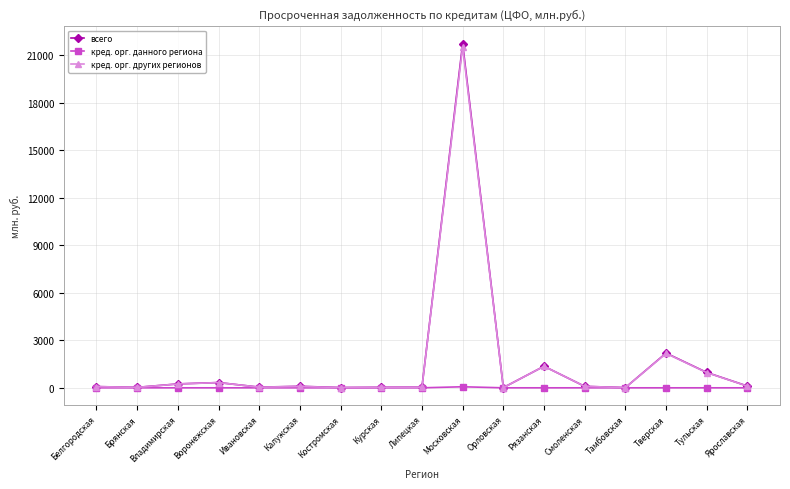

The кред. орг. других регионов series shows 85 at Калужская. True or false?

True